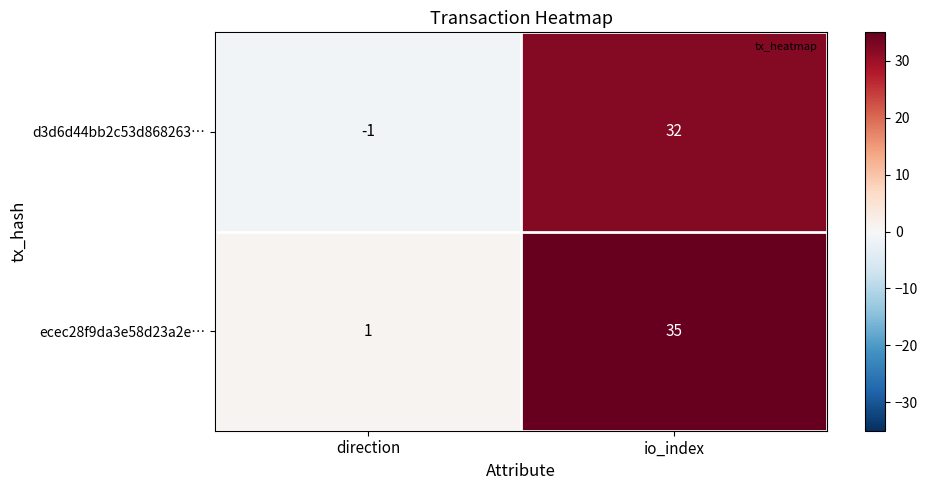

What is the difference between the maximum and minimum values in the d3d6d44bb2c53d868263… series?

33